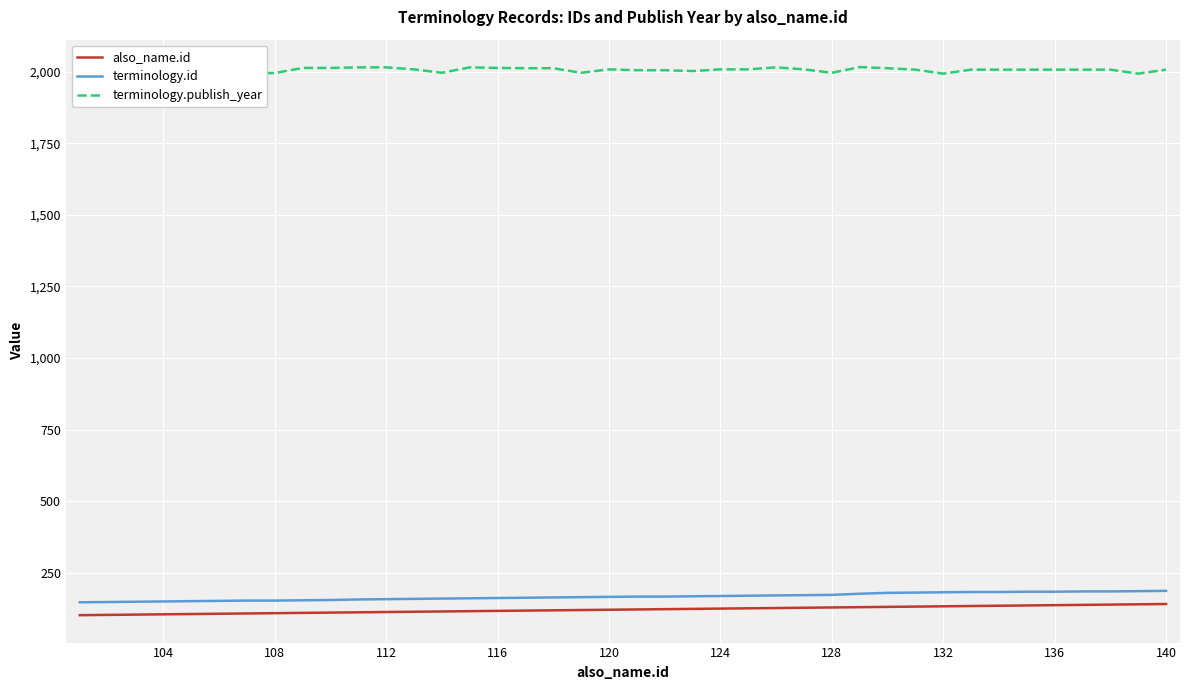

True or false: terminology.id and also_name.id intersect in this chart.

False